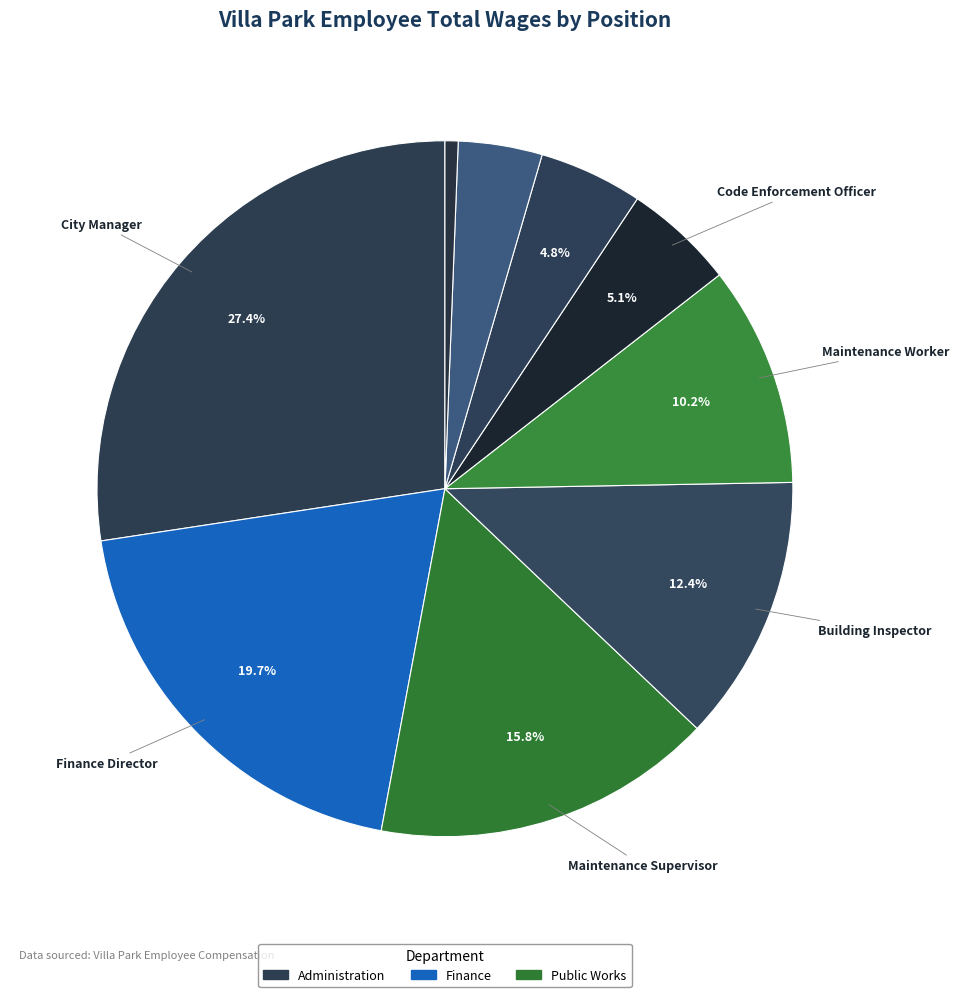

How many segments does this pie chart have?

9